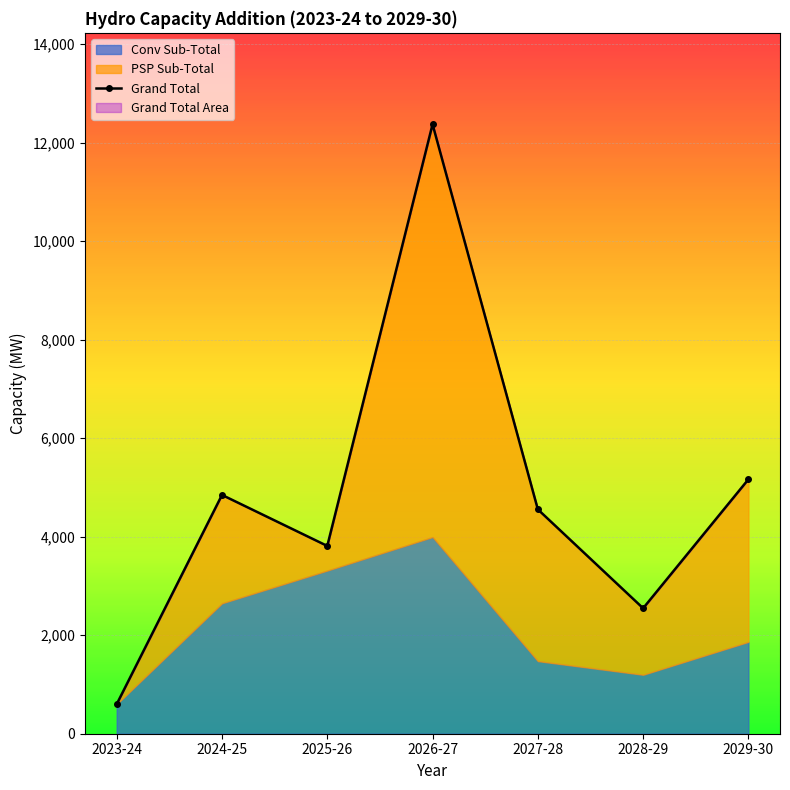

At which label does Grand Total reach its minimum?

2023-24